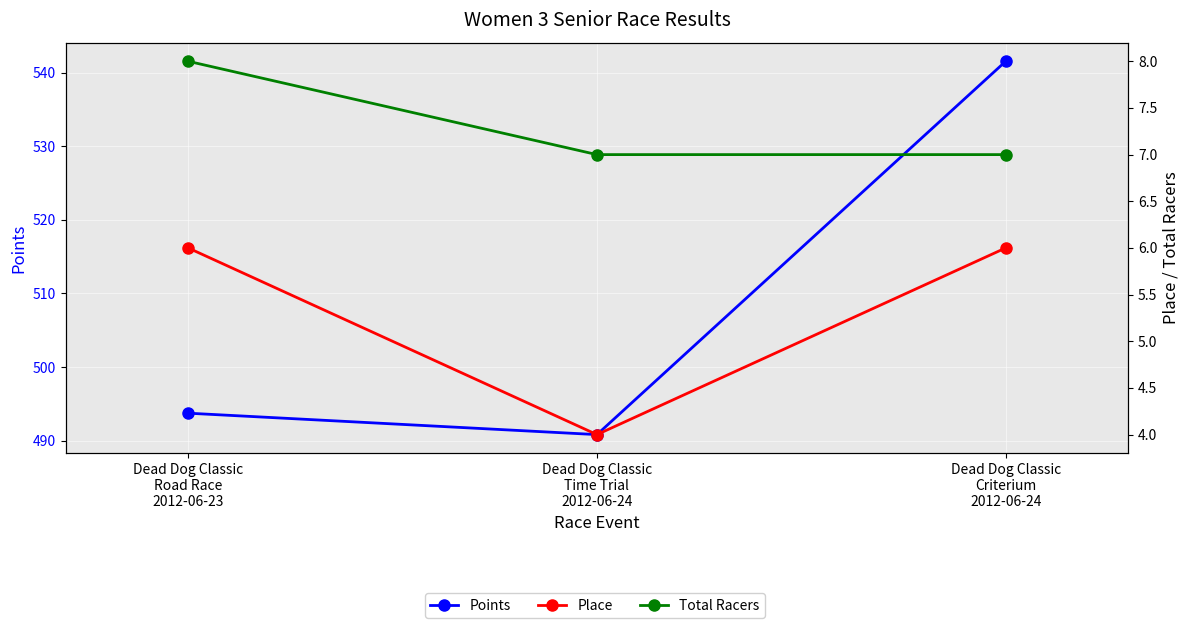

Is the value of Points at Dead Dog Classic
Road Race
2012-06-23 greater than the value of Total Racers at Dead Dog Classic
Road Race
2012-06-23?

Yes